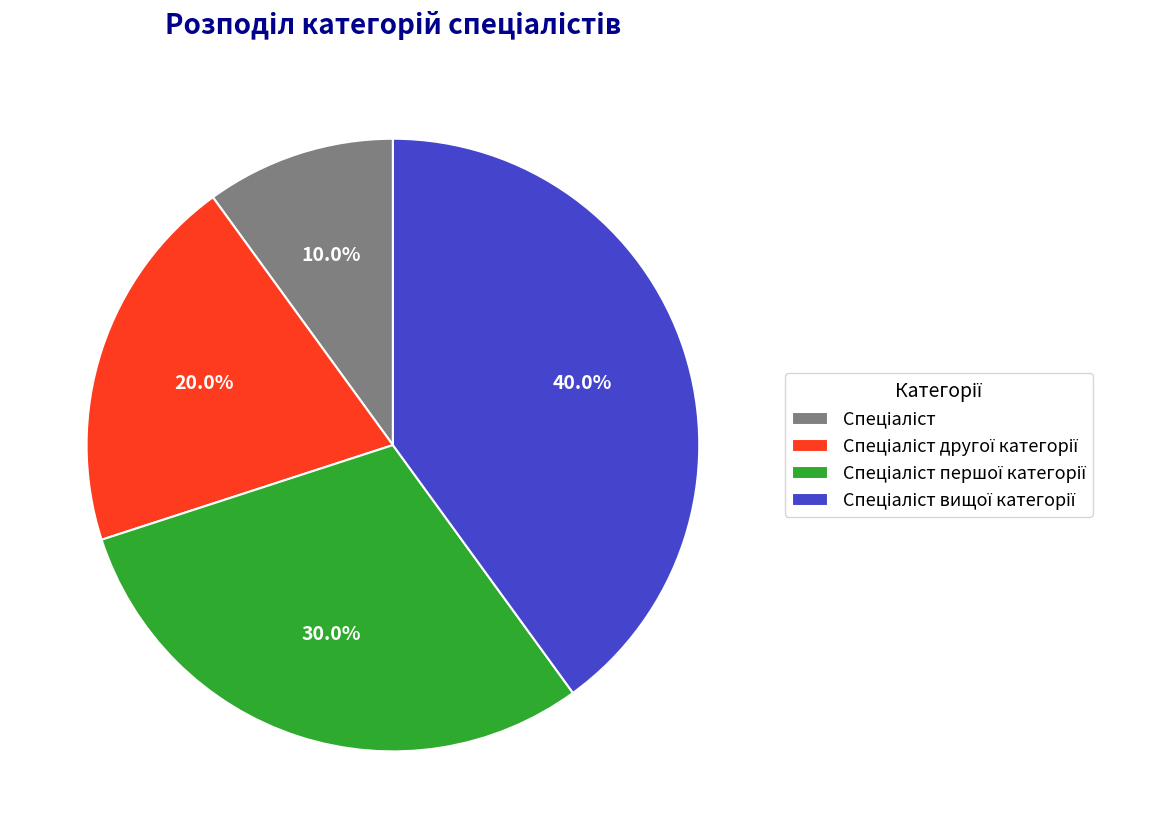

To the nearest percent, what is the average slice percentage?

25%